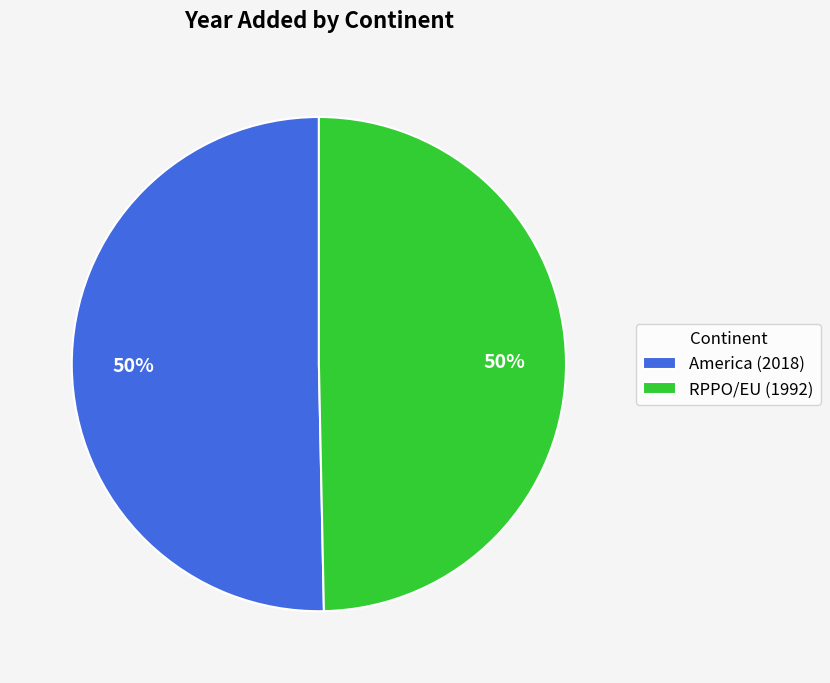

To the nearest percent, what is the average slice percentage?

50%